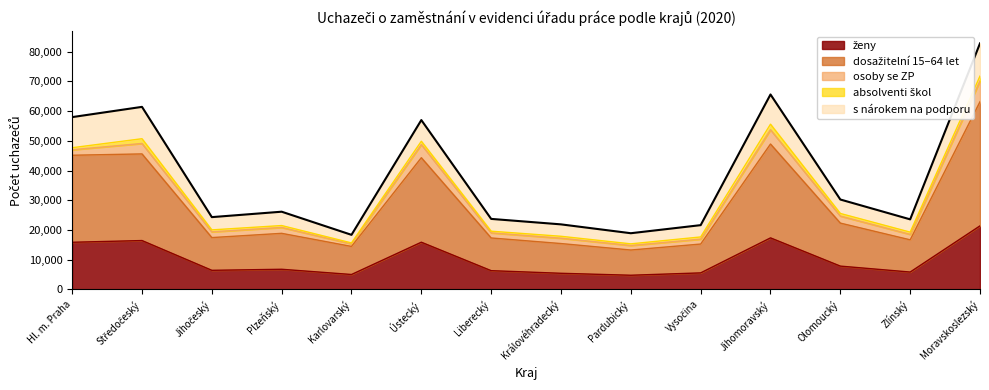

Which series has the largest range (max minus min)?

dosažitelní 15–64 let